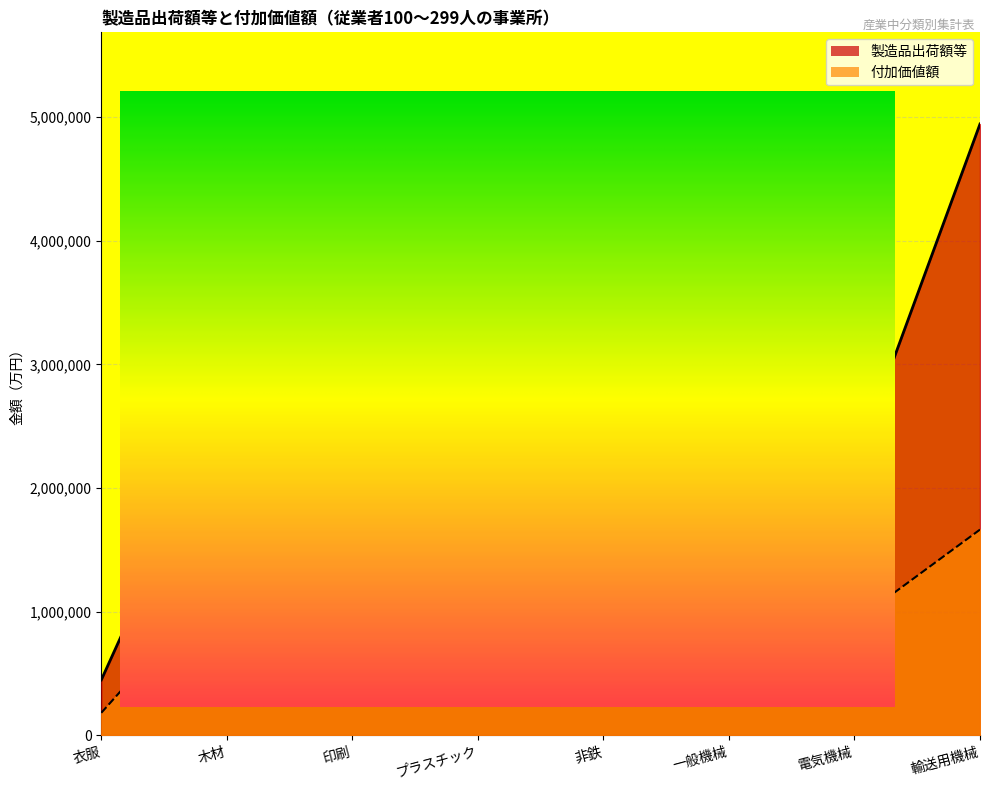

What is the difference between the highest and lowest values at プラスチック?

1687570